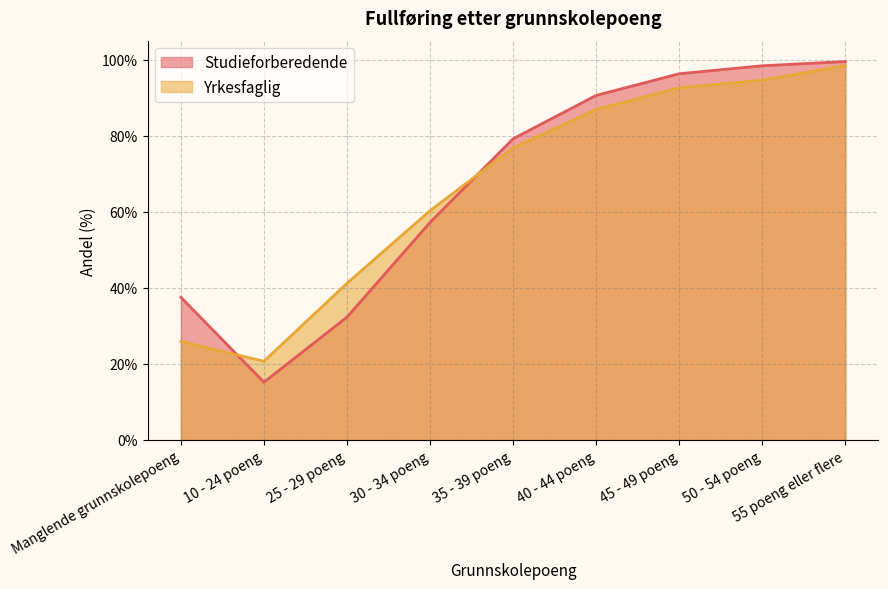

Is the value of Studieforberedende at 55 poeng eller flere greater than the value of Yrkesfaglig at 45 - 49 poeng?

Yes